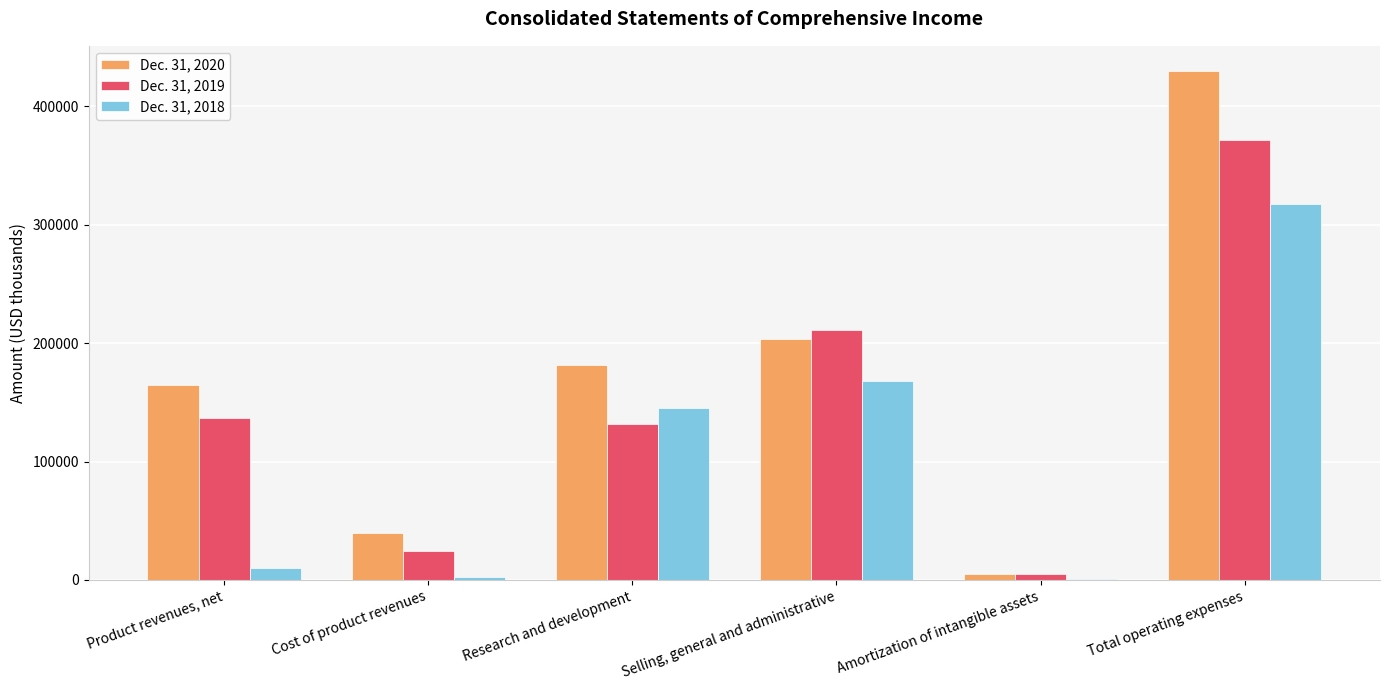

What is the greatest value displayed?

429645